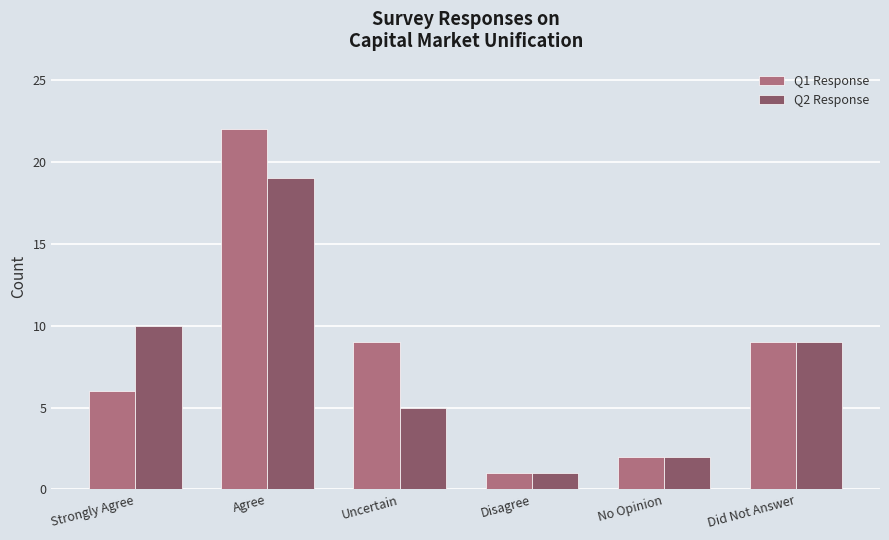

Reading right to left, list all the values displayed in this chart.

Q1 Response: 9	2	1	9	22	6
Q2 Response: 9	2	1	5	19	10